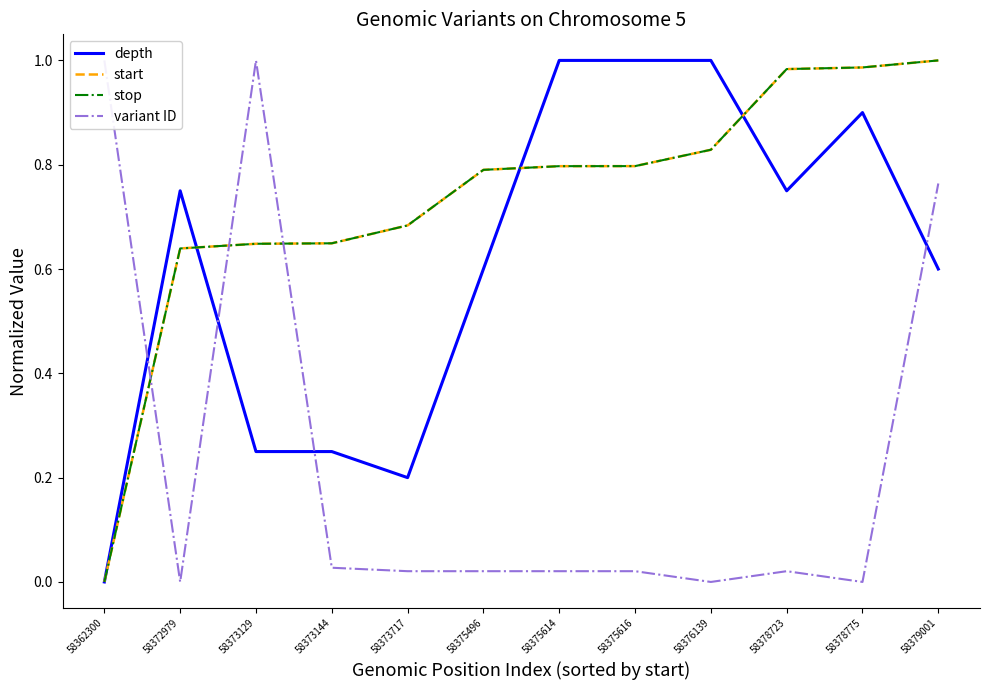

Is the value of stop at 58373144 greater than the value of variant ID at 58373144?

Yes